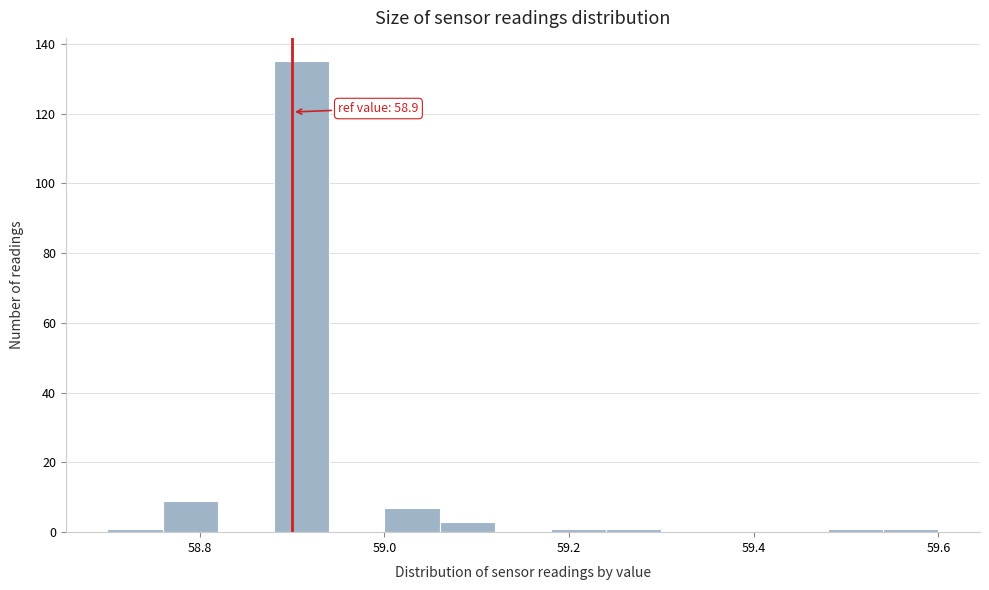

Read against the x-axis, roughly where is the centre of the tallest bar?

58.92